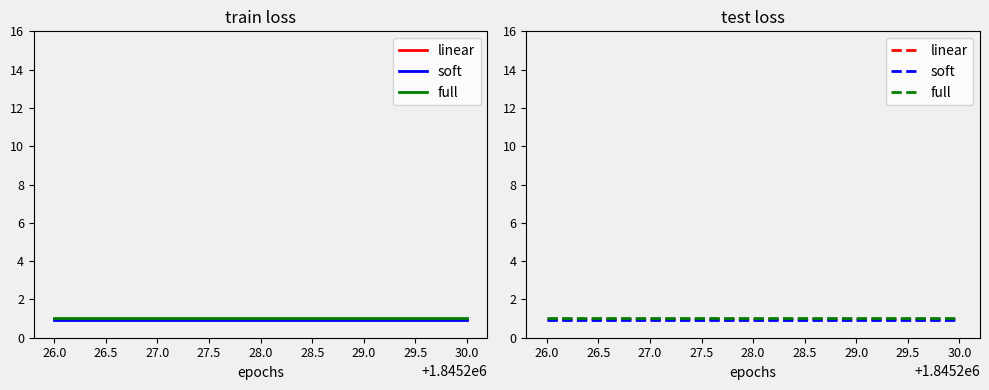

Rank the series at 28.0 from lowest to highest value.

soft, linear, full